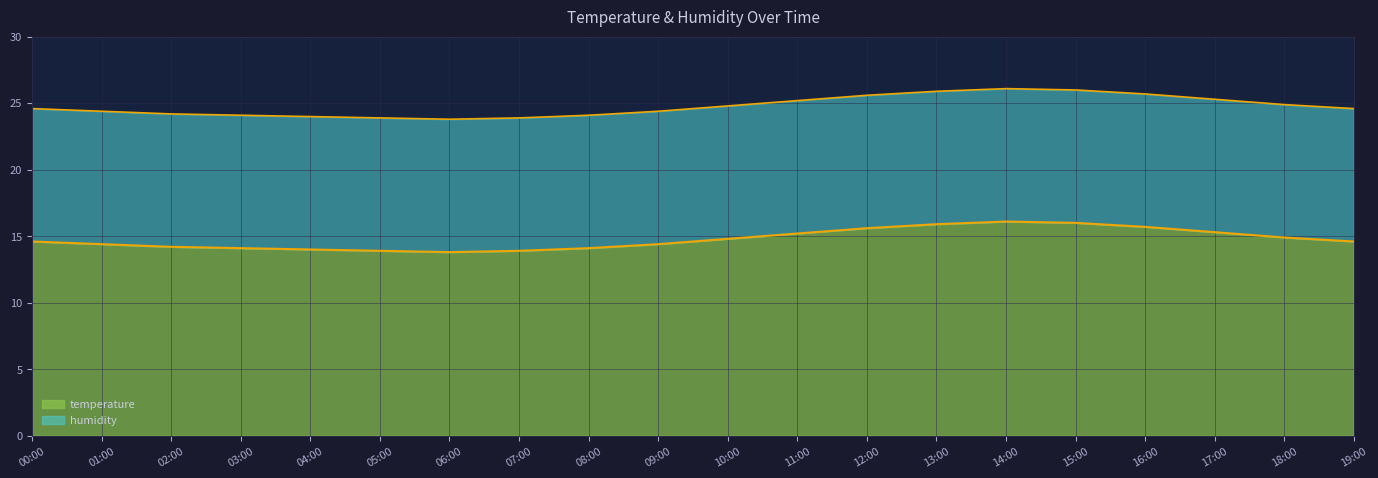

What is the label of the 11th point from the left?

10:00